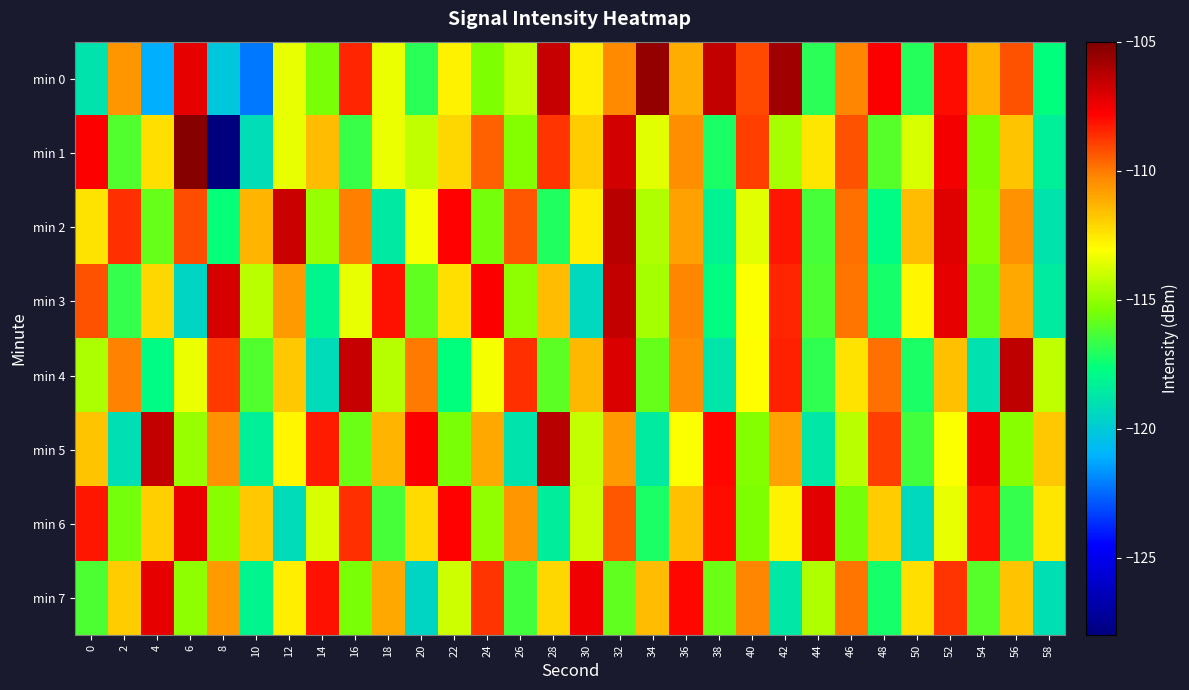

Rank the series by their maximum value, from highest to lowest.

min 1, min 0, min 2, min 5, min 4, min 3, min 6, min 7